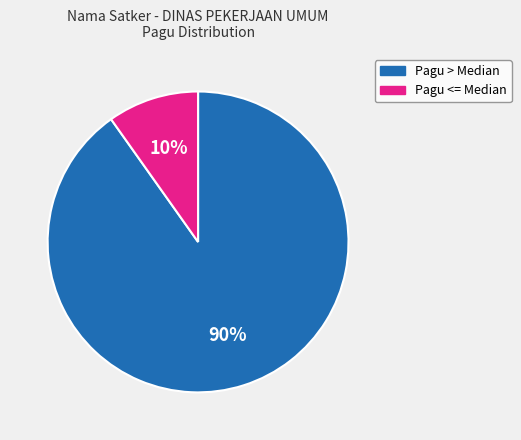

Which category has the smallest portion of the pie?

Pagu <= Median